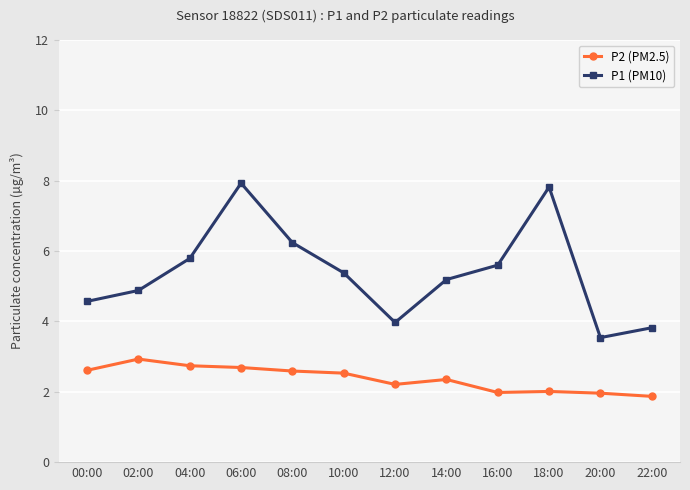

Is this an area chart (filled region under the line)?

No